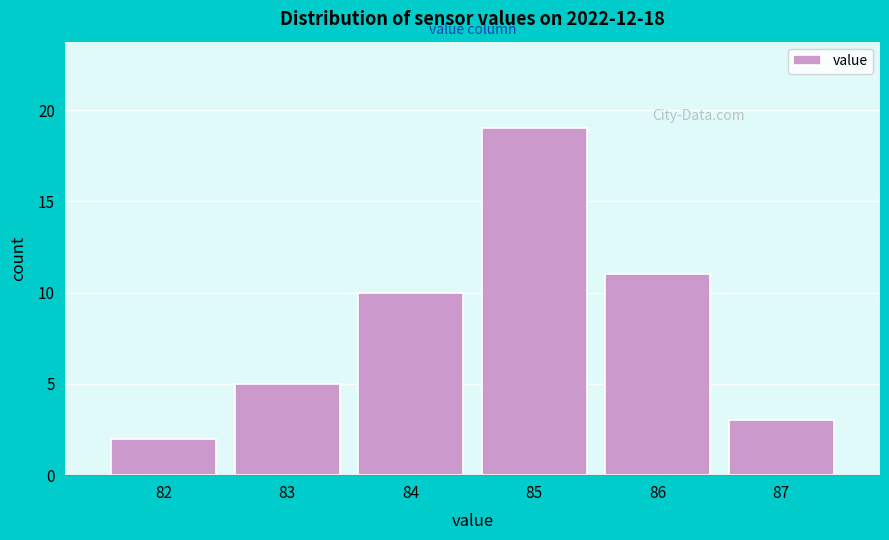

Reading left to right, transcribe this chart: for each bar, give the range it covers on the x-axis and its height. The values are not printed on the chart, so give them approximately, as read against the axis.

81.5 to 82.5: 2
82.5 to 83.5: 5
83.5 to 84.5: 10
84.5 to 85.5: 19
85.5 to 86.5: 11
86.5 to 87.5: 3